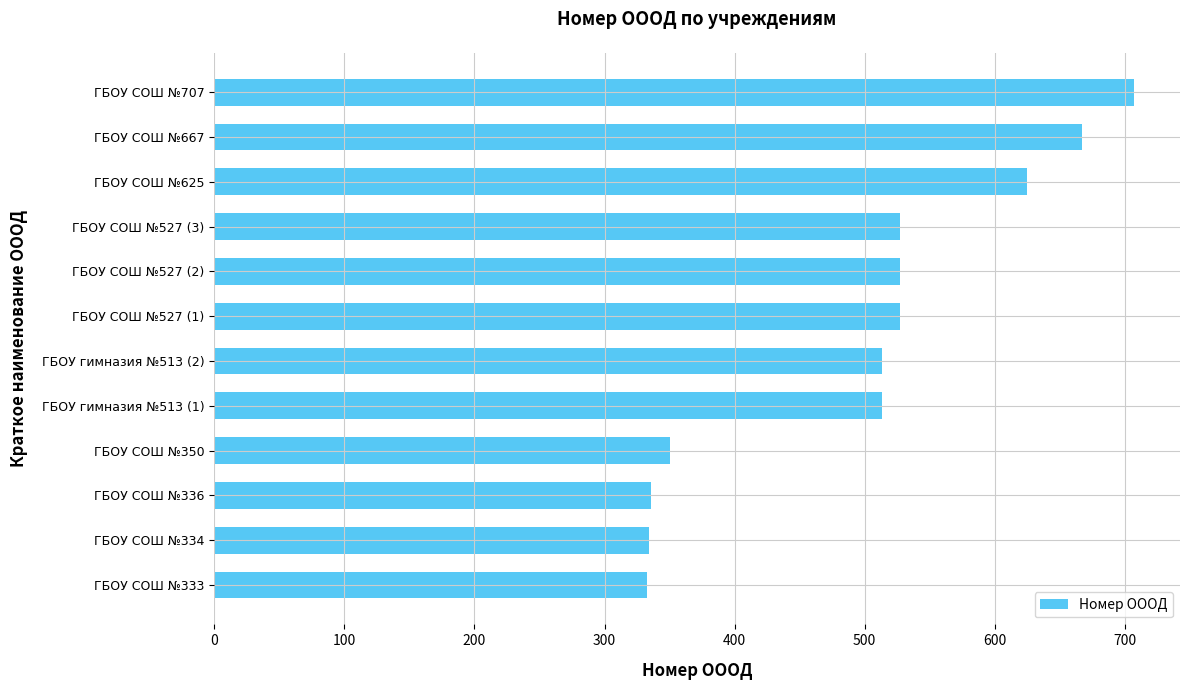

What is the sum of all values?

5959